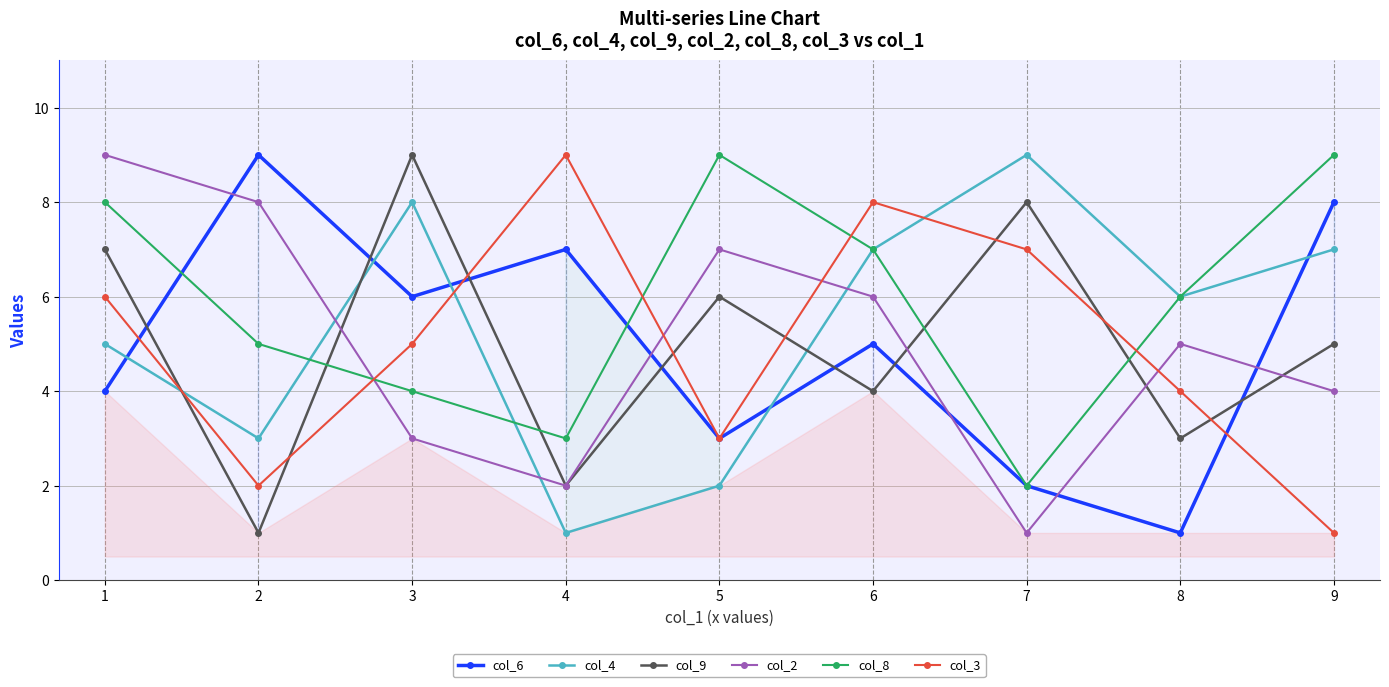

True or false: col_2 has more than 1 points higher than both neighbors.

True